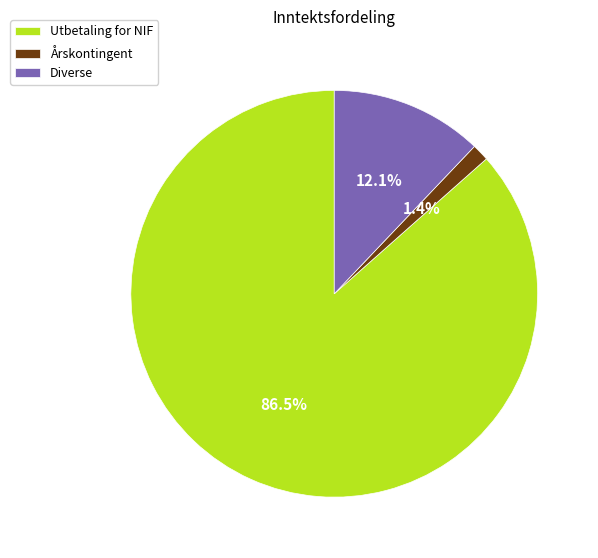

Which slice represents more than half of the pie?

Utbetaling for NIF